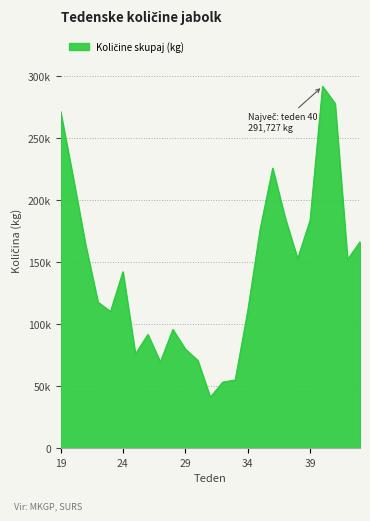

Reading right to left, transcribe all the data shown in this chart.

166370	152196	277957	291727	183843	152801	185707	225774	176788	110571	55101	53351	41206	70836	80009	95766	69556	91776	75933	142265	110216	117877	164423	218853	271578